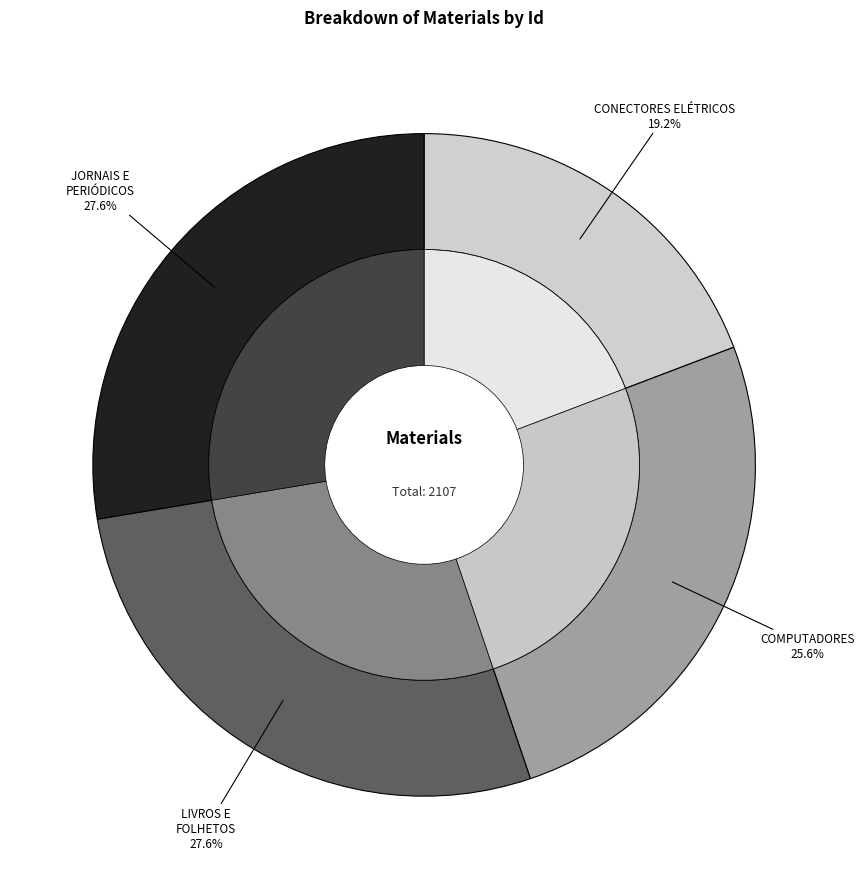

What portion of the pie excludes 7010: COMPUTADORES?

74.4%